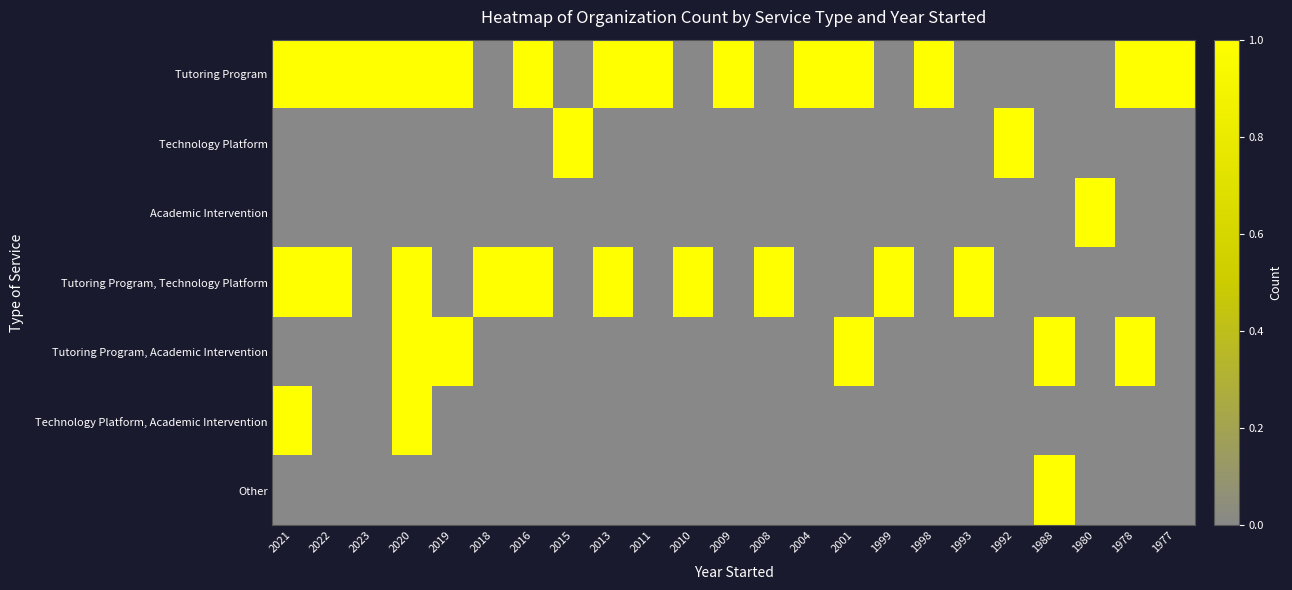

Which series has the largest range (max minus min)?

Tutoring Program